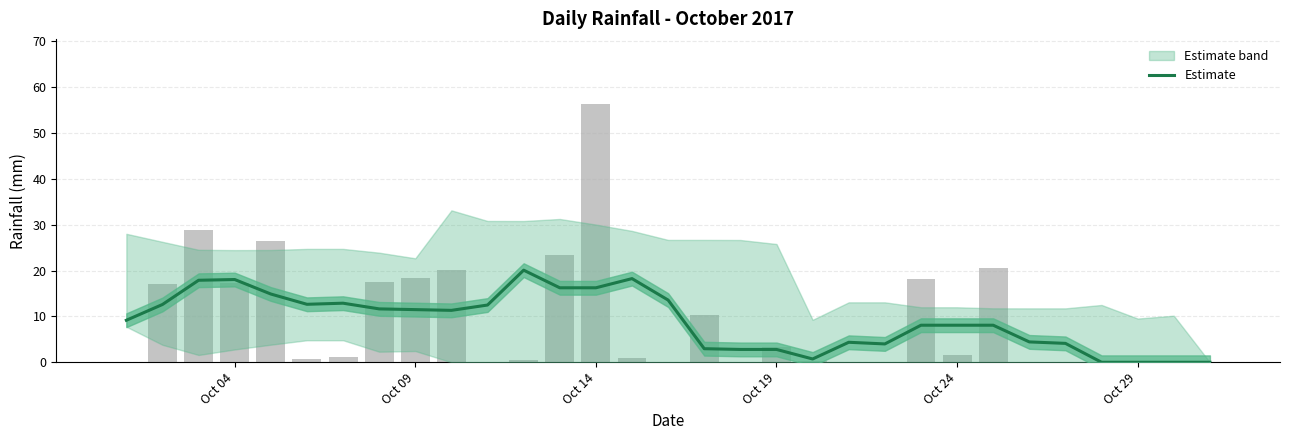

Reading left to right, transcribe all the data shown in this chart.

9.2	12.6	17.9	18.0	14.9	12.6	12.9	11.6	11.5	11.3	12.5	20.1	16.2	16.2	18.2	13.6	3.0	2.8	2.8	0.7	4.4	4.0	8.1	8.1	8.1	4.4	4.1	0.0	0.0	0.0	0.0